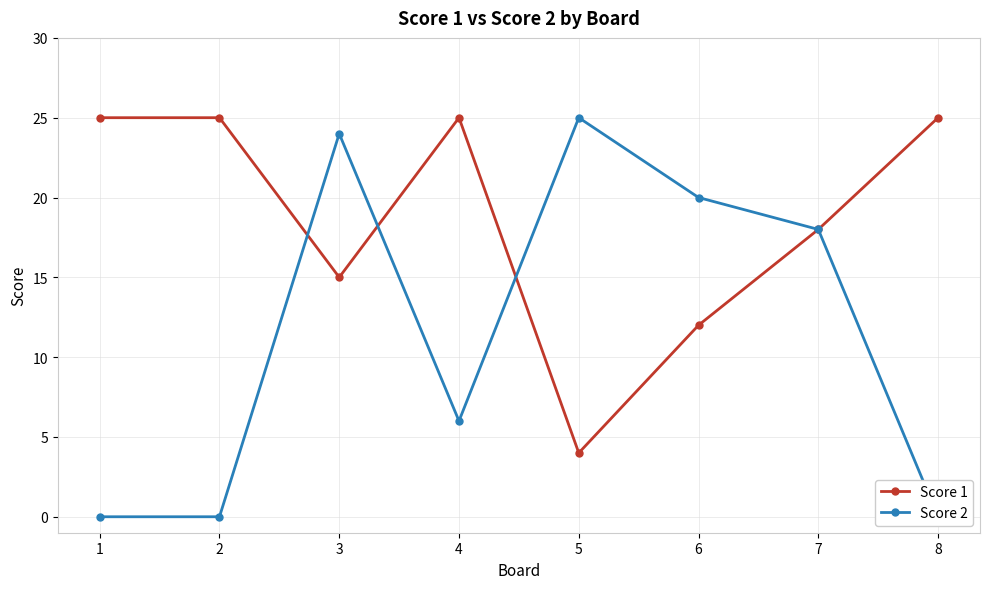

Reading left to right, what are all the values shown in this chart?

Score 1: 1=25	2=25	3=15	4=25	5=4	6=12	7=18	8=25
Score 2: 1=0	2=0	3=24	4=6	5=25	6=20	7=18	8=0